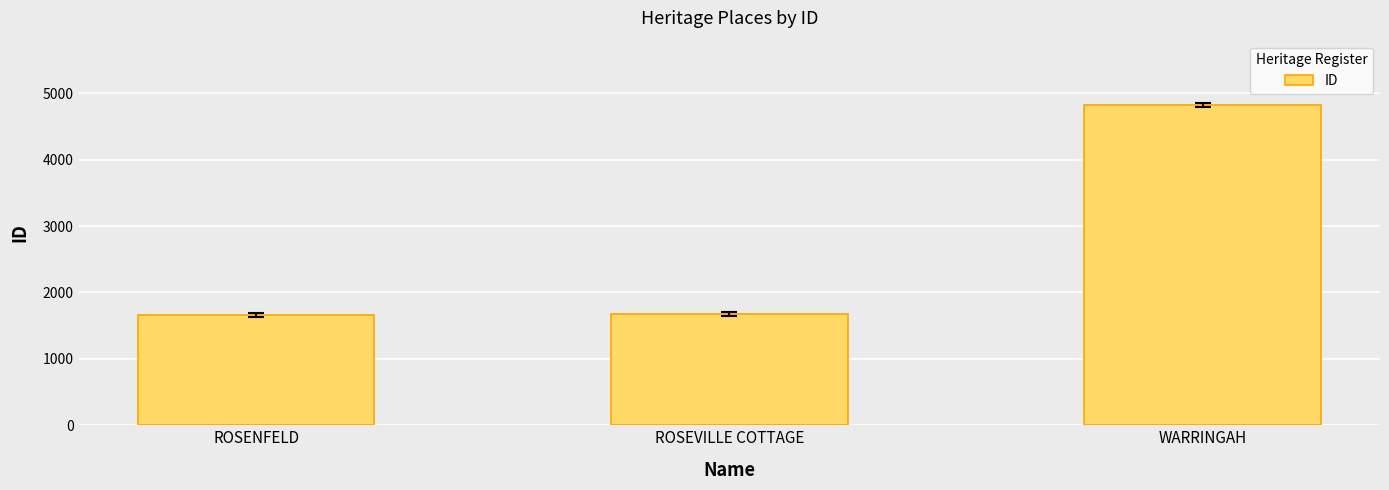

What is the maximum value shown in the chart?

4826